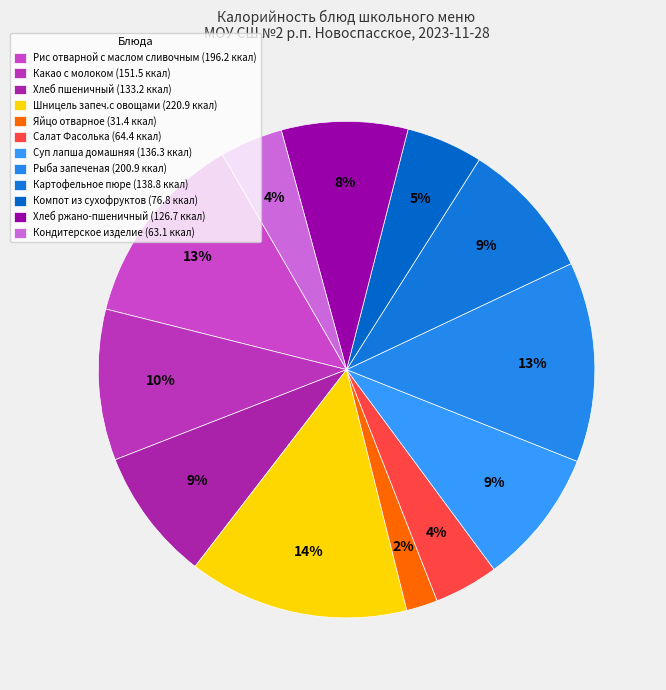

Count the number of slices in the pie.

12